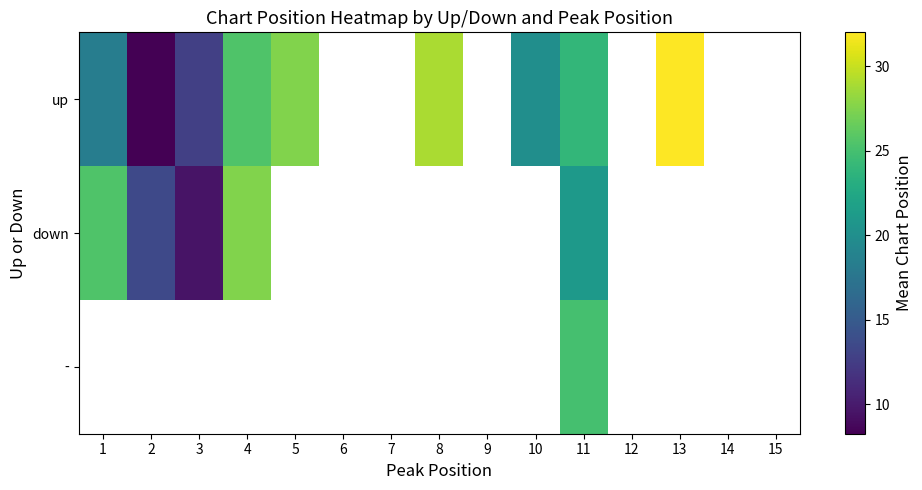

What is the maximum value shown in the chart?

32.0